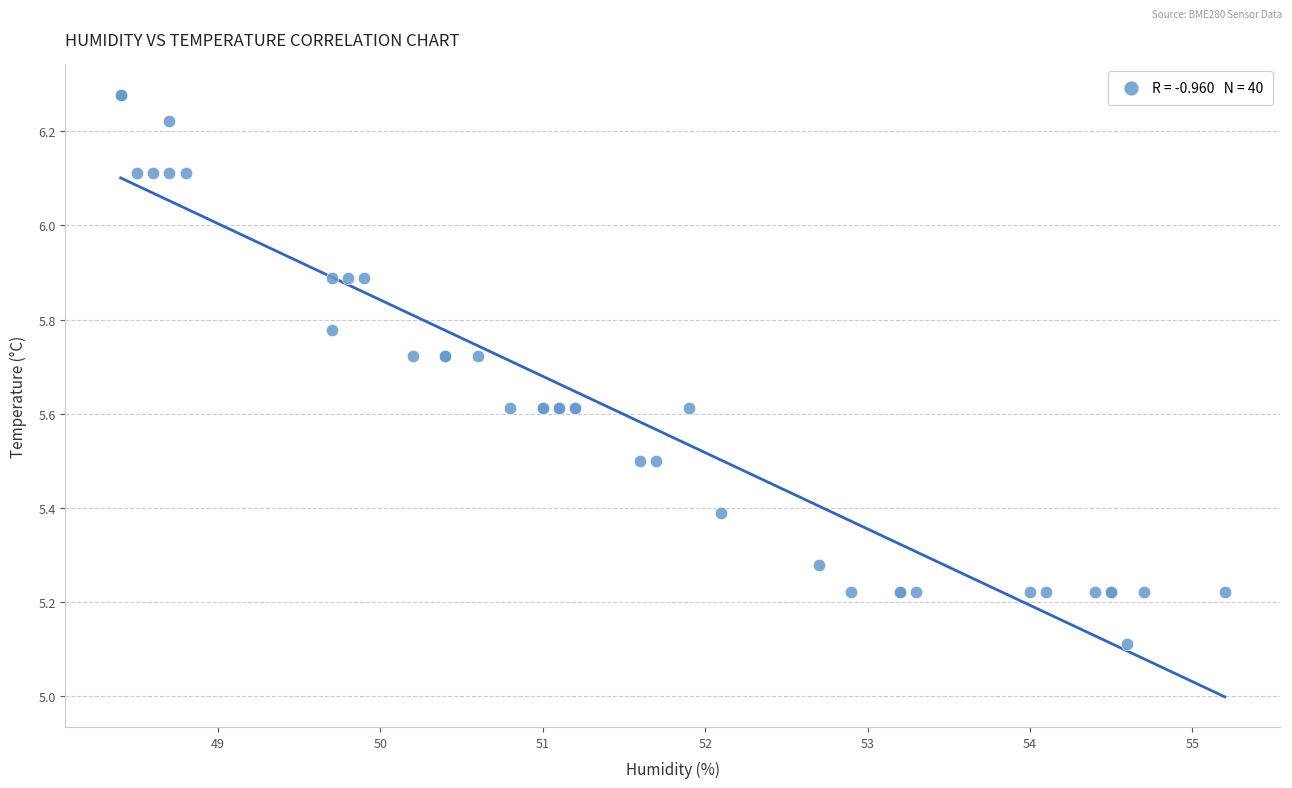

What Y value in the scatter plot is closest to 5?

5.1